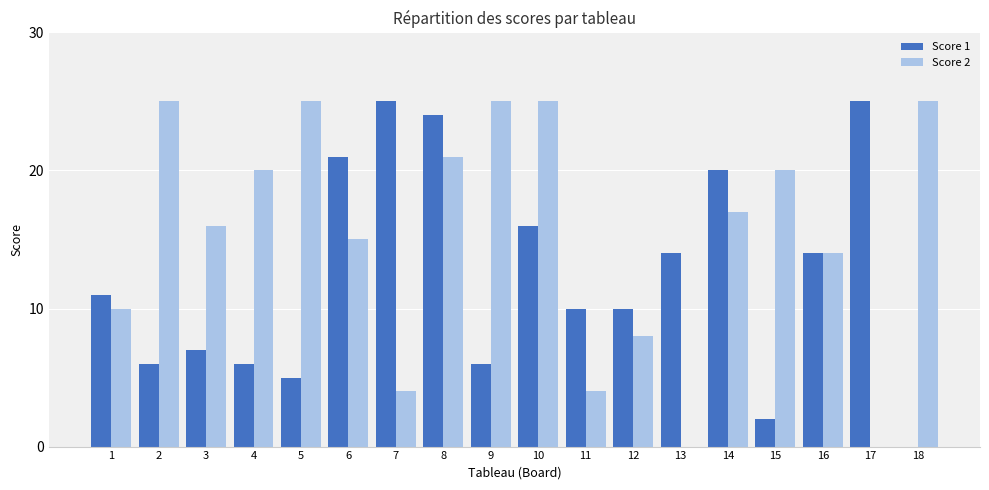

Where is Score 1 nearest to the value 12?

1